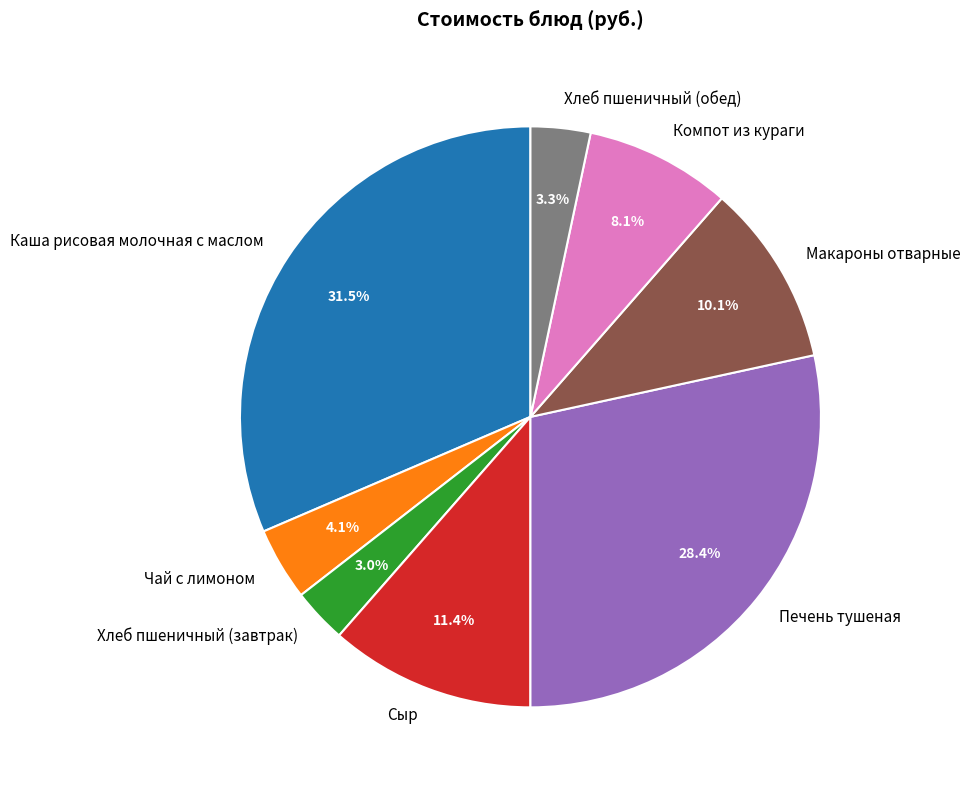

Is Чай с лимоном the majority of the pie?

No